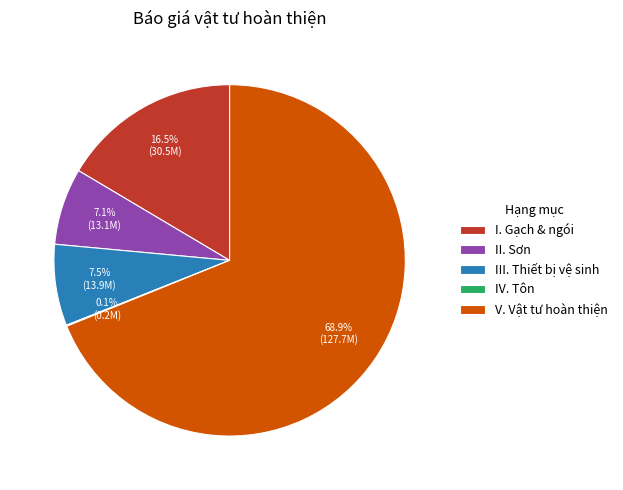

To the nearest percent, what portion does II. Sơn represent?

7%